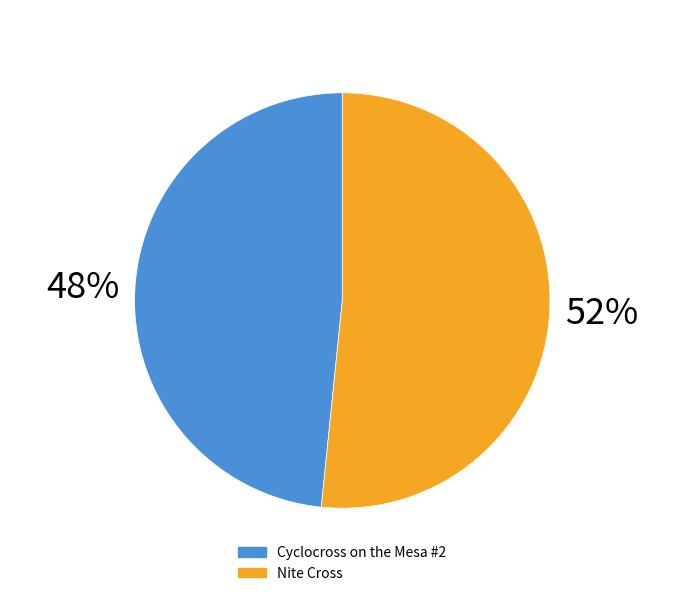

Count the number of slices in the pie.

2